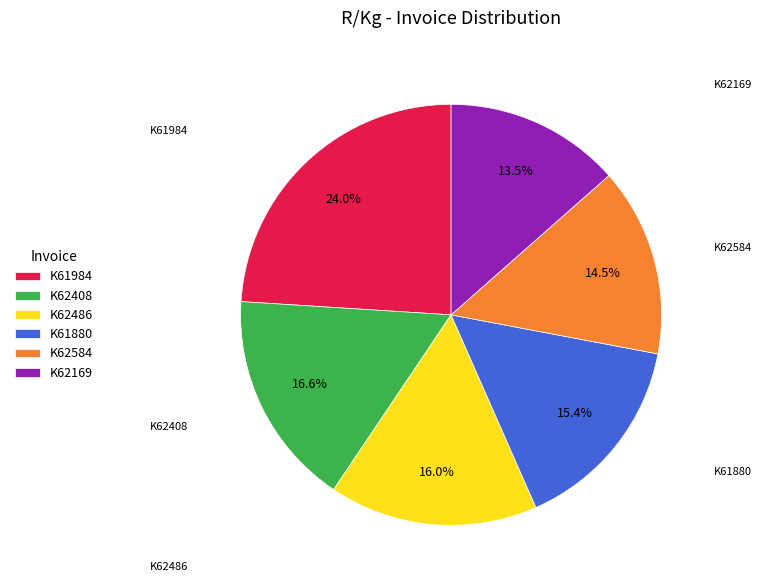

How many slices are in this pie chart?

6